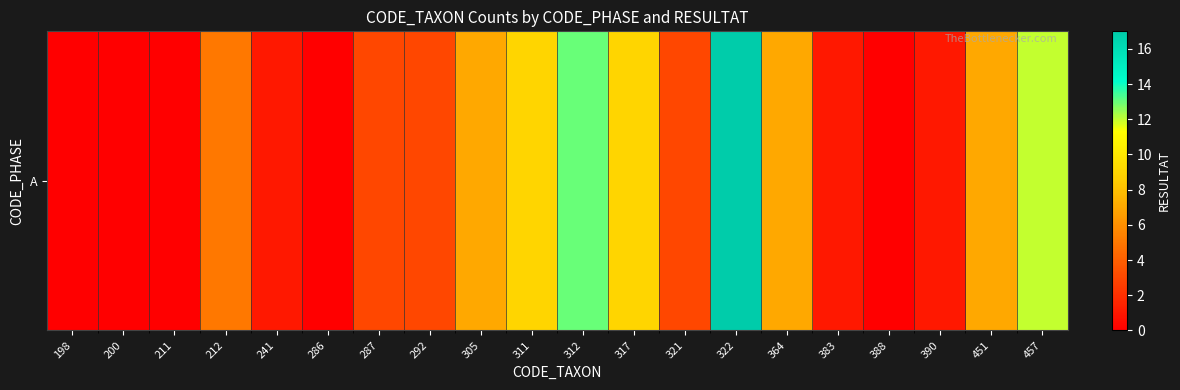

Reading left to right, transcribe all the data shown in this chart.

198=0	200=0	211=0	212=5	241=1	286=0	287=3	292=3	305=7	311=9	312=13	317=9	321=3	322=17	364=7	383=1	388=0	390=1	451=7	457=12